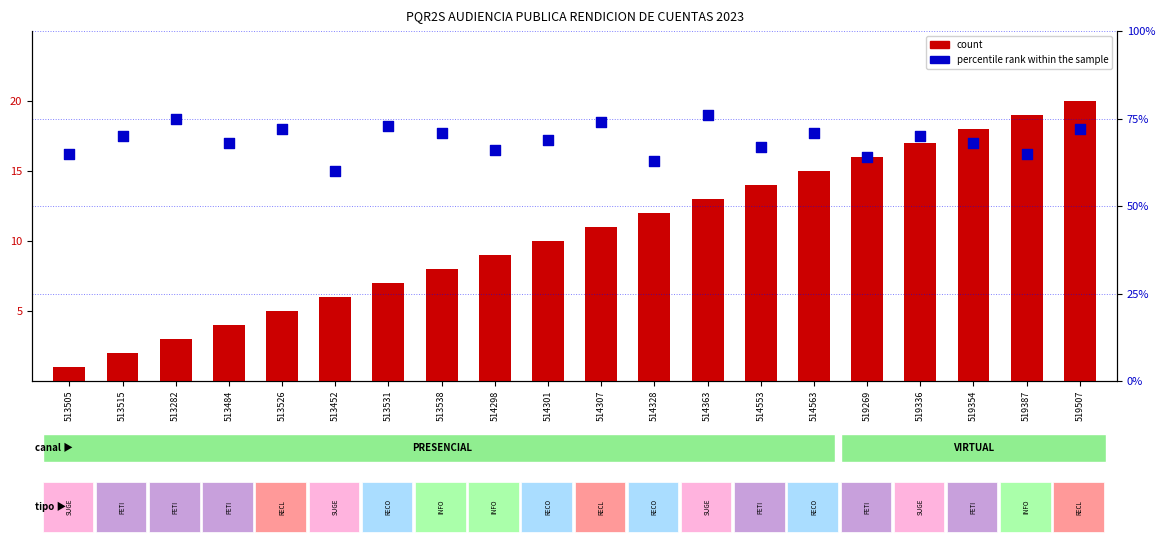

What are all the series names shown in the legend?

count, percentile rank within the sample